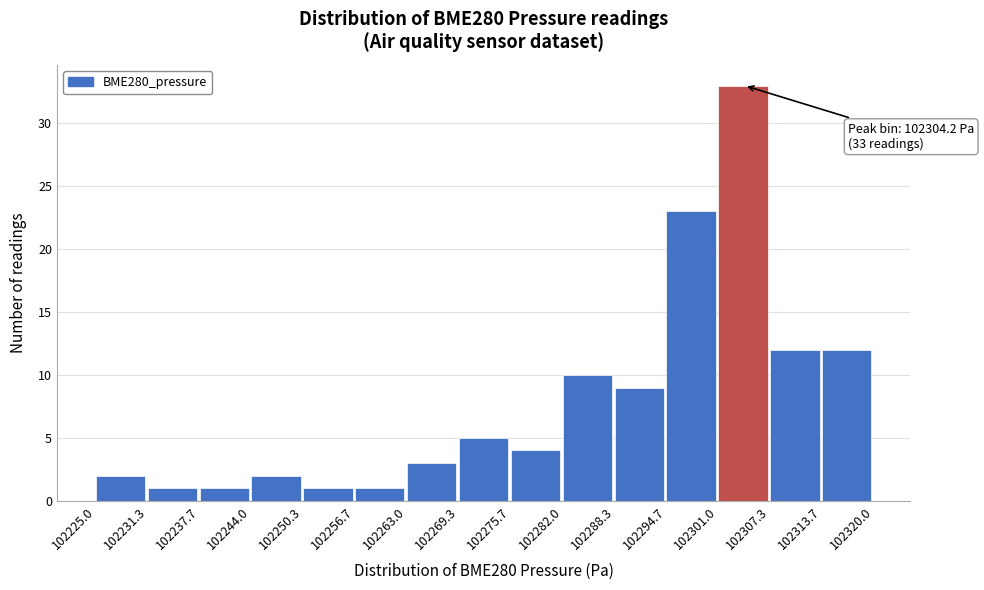

Over which range of the x-axis is the bar tallest?

102301.0 to 102307.3